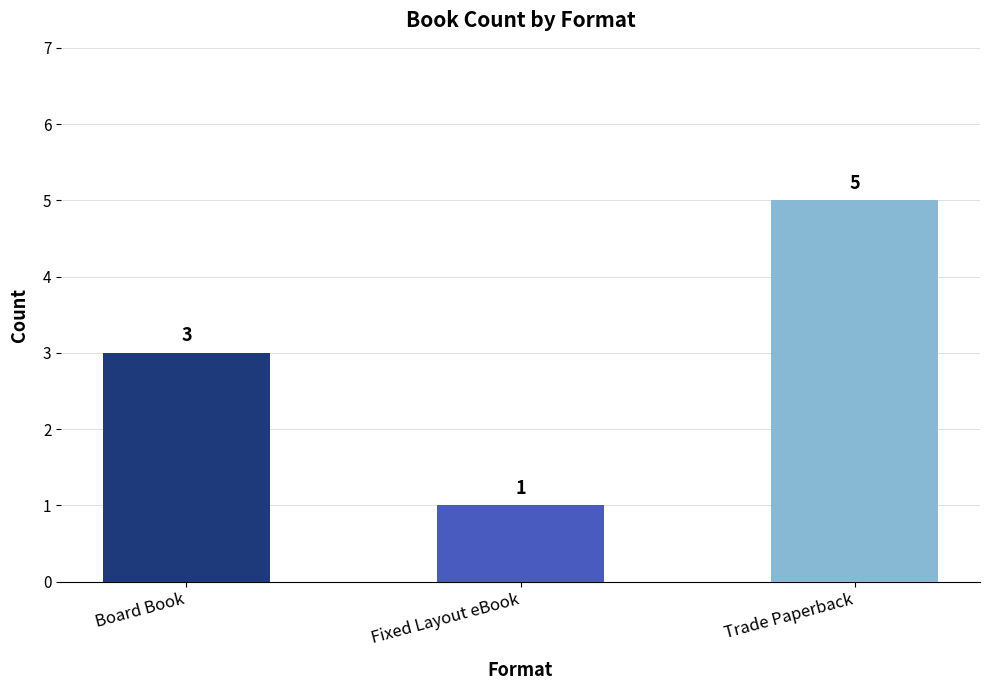

Which label corresponds to the smallest value in the chart?

Fixed Layout eBook